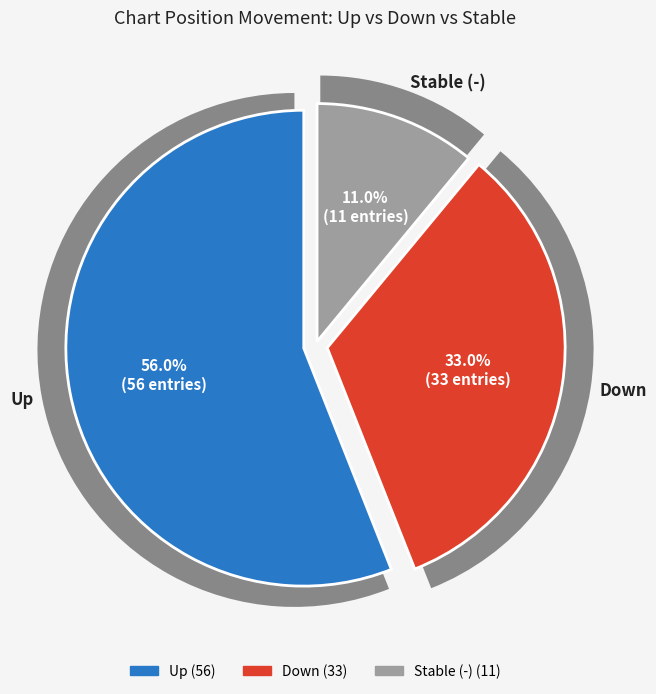

Rank the categories by value from lowest to highest.

-, down, up